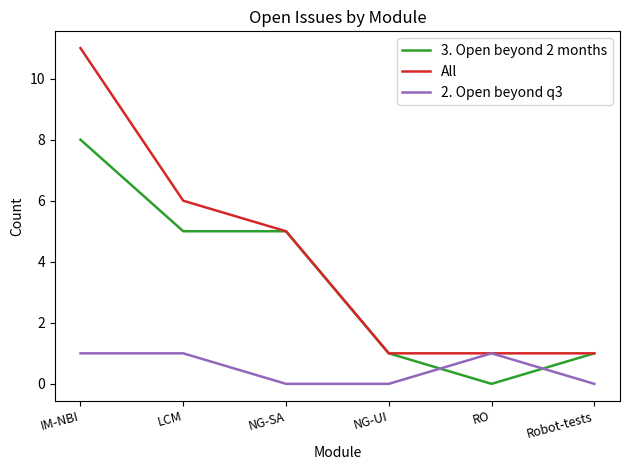

The 2. Open beyond q3 series shows 0 at NG-UI. True or false?

True